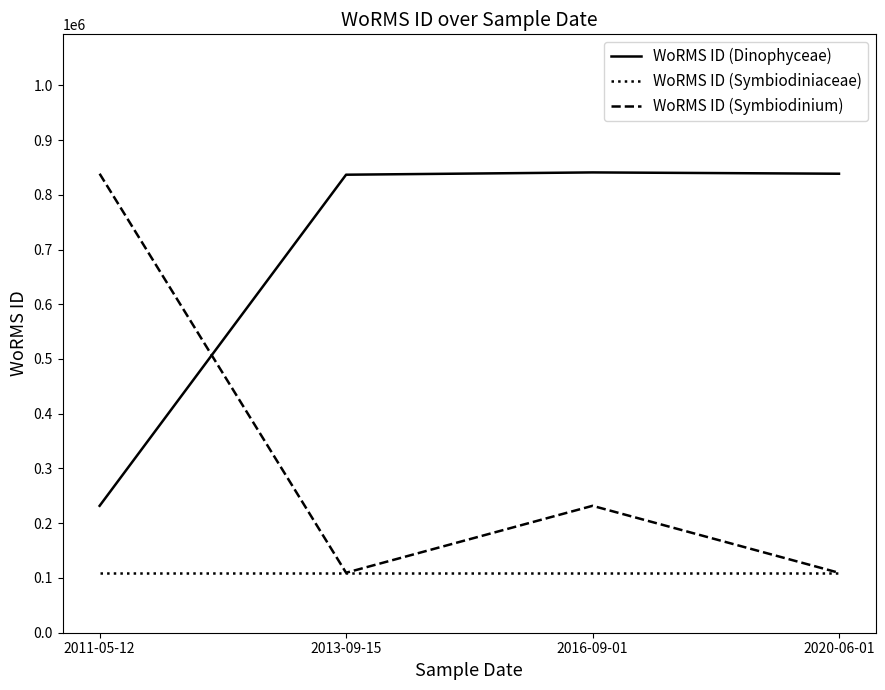

List the series in order of their overall mean, lowest first.

WoRMS ID (Symbiodiniaceae), WoRMS ID (Symbiodinium), WoRMS ID (Dinophyceae)